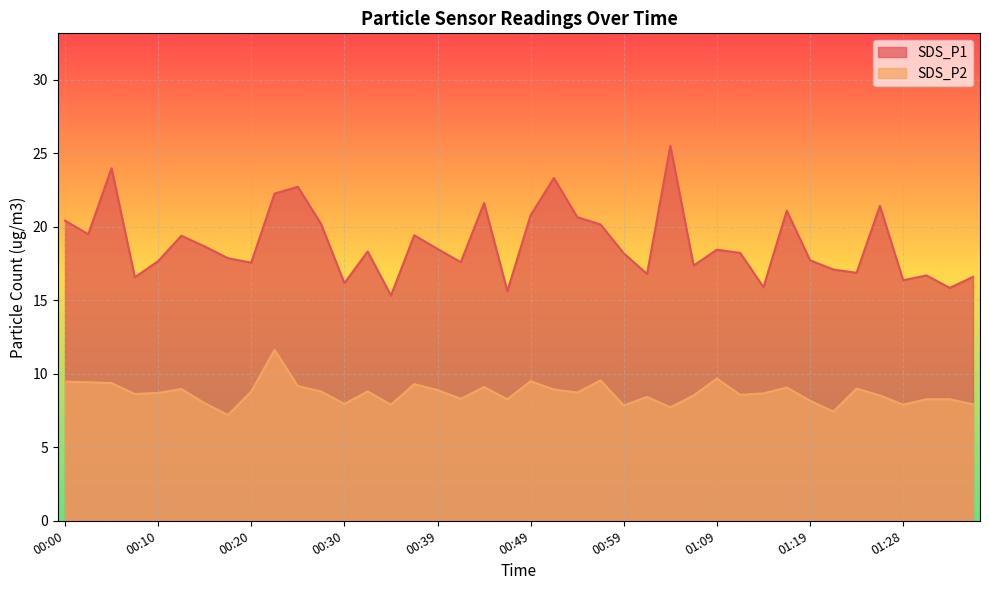

True or false: SDS_P2 has a value of 13.2 at 00:59.

False